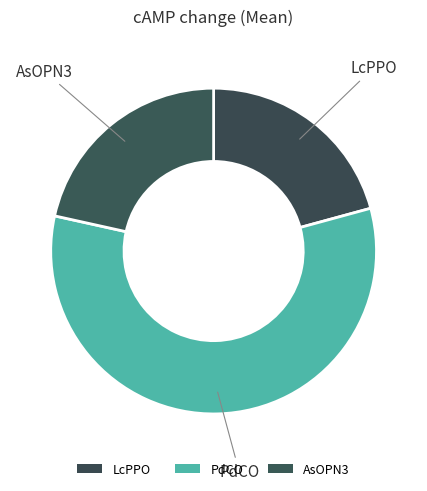

Count the number of slices in the pie.

3